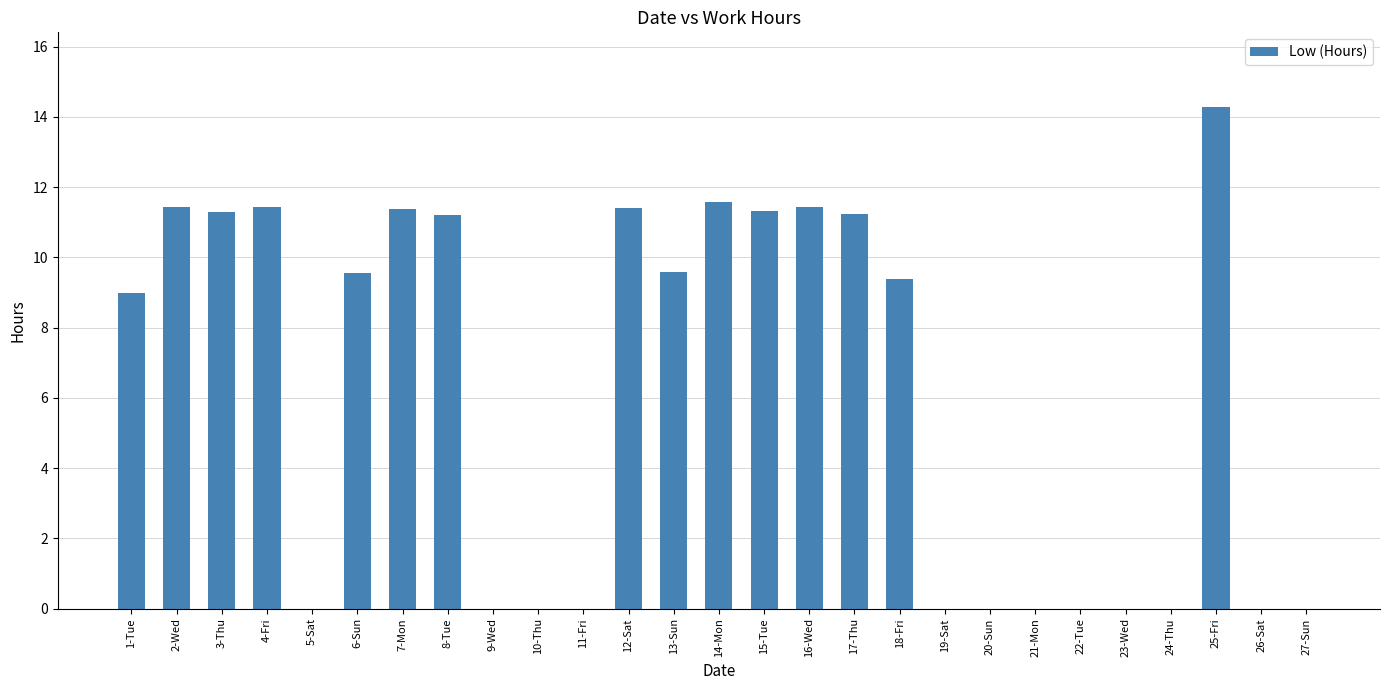

Which has a higher value, 9-Wed or 8-Tue?

8-Tue